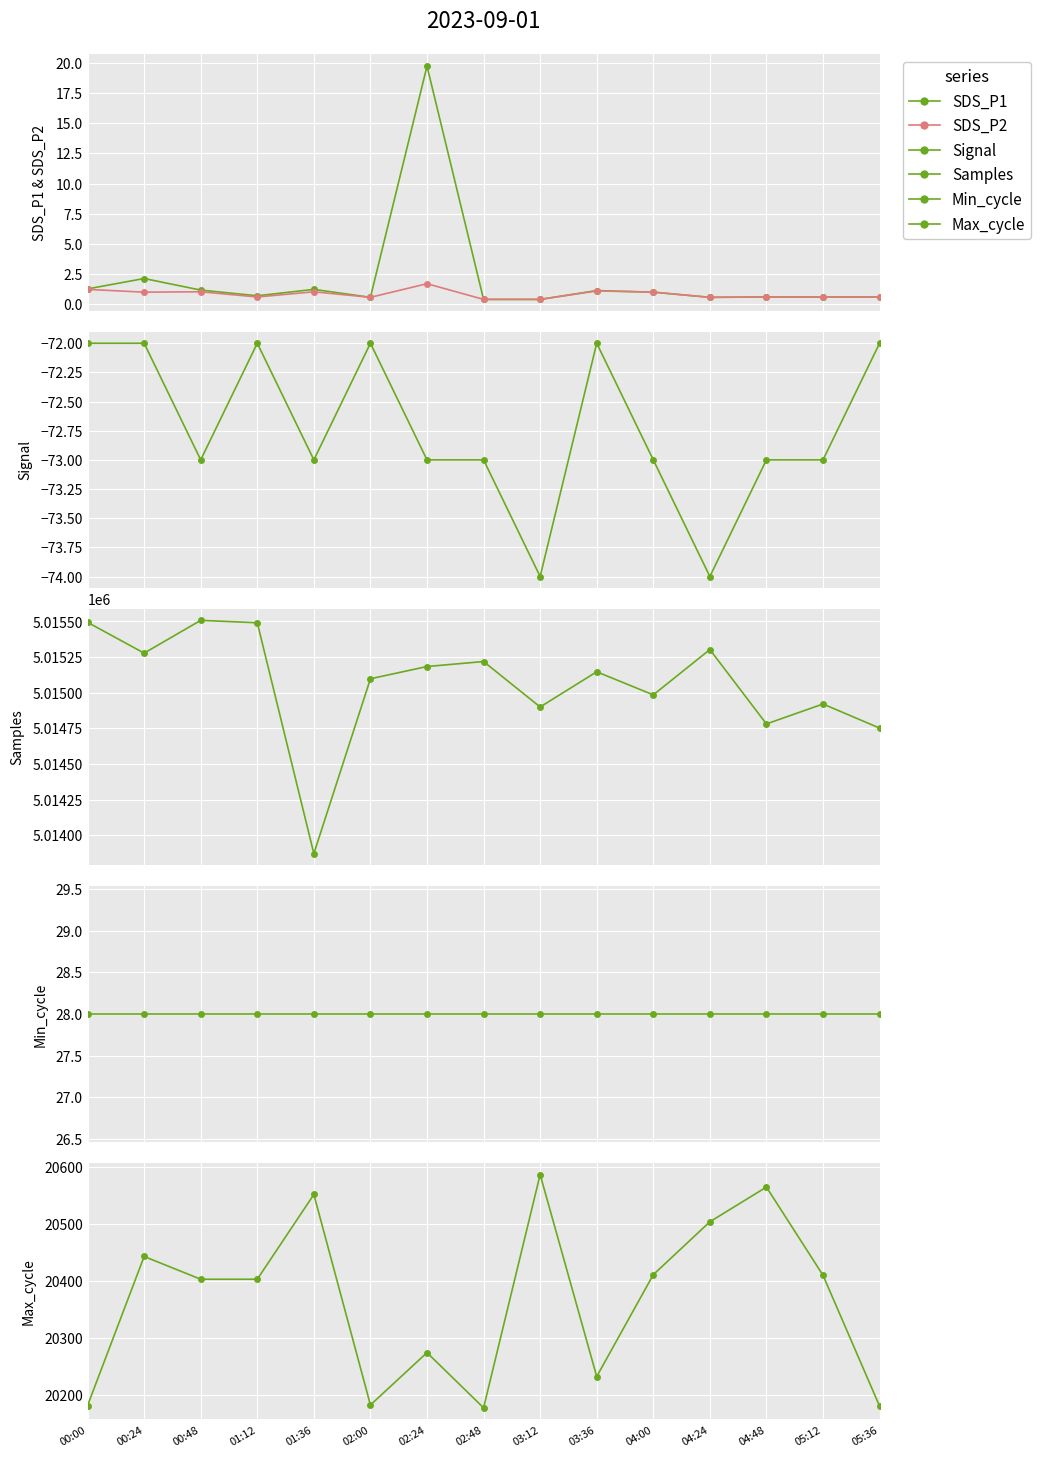

What is the value of the Max_cycle point at the 1st from the left?

20181.0